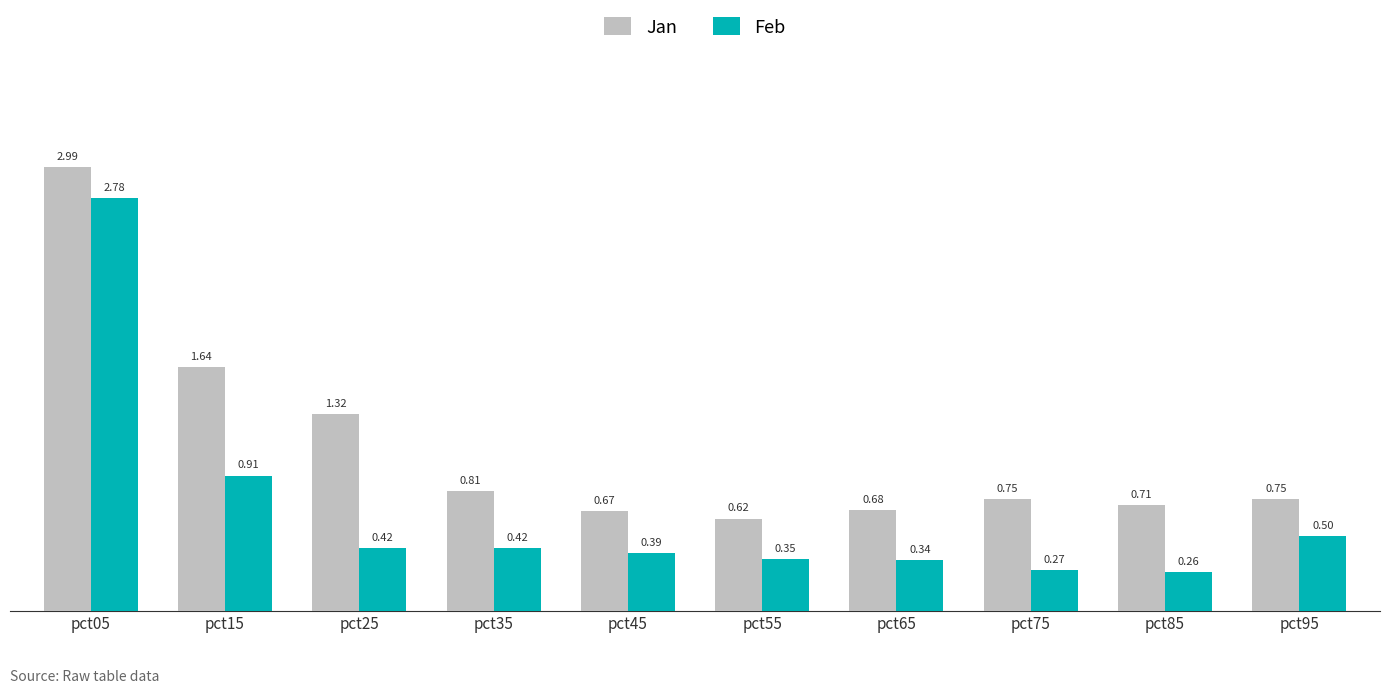

Rank the series at pct85 from lowest to highest value.

Feb, Jan